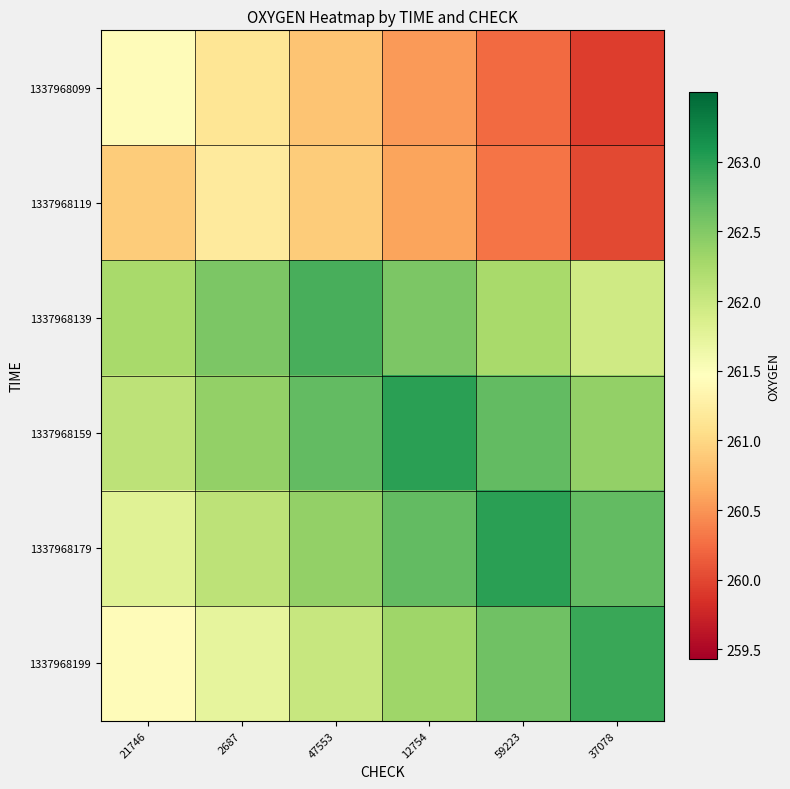

Reading left to right, what are all the values shown in this chart?

1337968099: 21746=261.4	2687=261.1	47553=260.8	12754=260.5	59223=260.2	37078=259.9
1337968119: 21746=260.9	2687=261.2	47553=260.9	12754=260.6	59223=260.3	37078=260.0
1337968139: 21746=262.2	2687=262.5	47553=262.8	12754=262.5	59223=262.2	37078=261.9
1337968159: 21746=262.1	2687=262.4	47553=262.7	12754=263.0	59223=262.7	37078=262.4
1337968179: 21746=261.8	2687=262.1	47553=262.4	12754=262.7	59223=263.0	37078=262.7
1337968199: 21746=261.4	2687=261.7	47553=262.0	12754=262.3	59223=262.6	37078=262.9